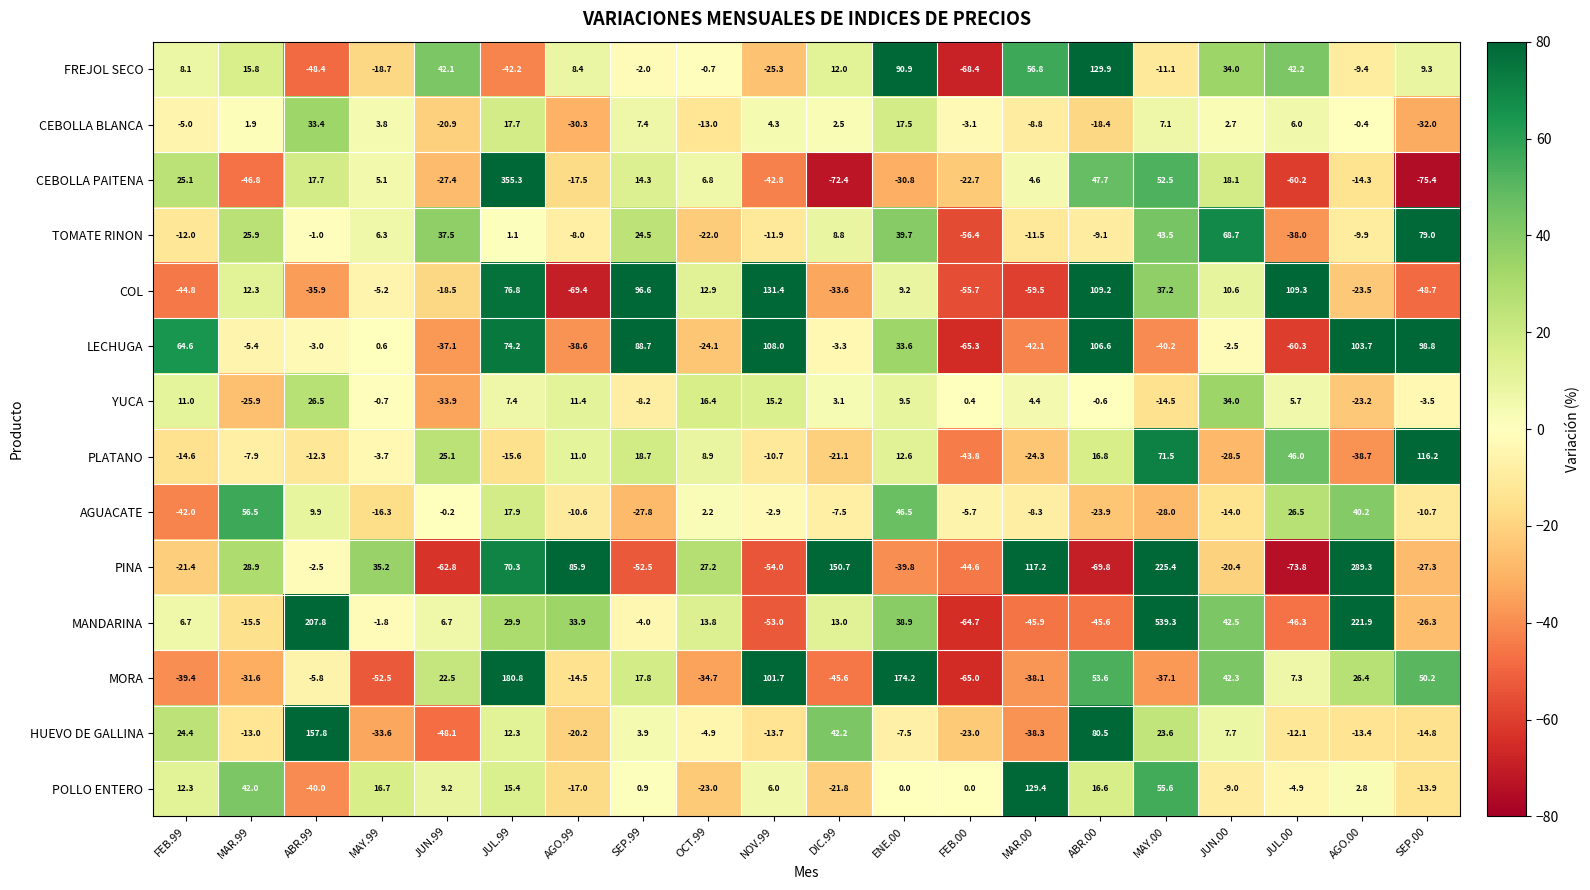

Between FEB.99 and AGO.99, which series saw the biggest shift?

PINA